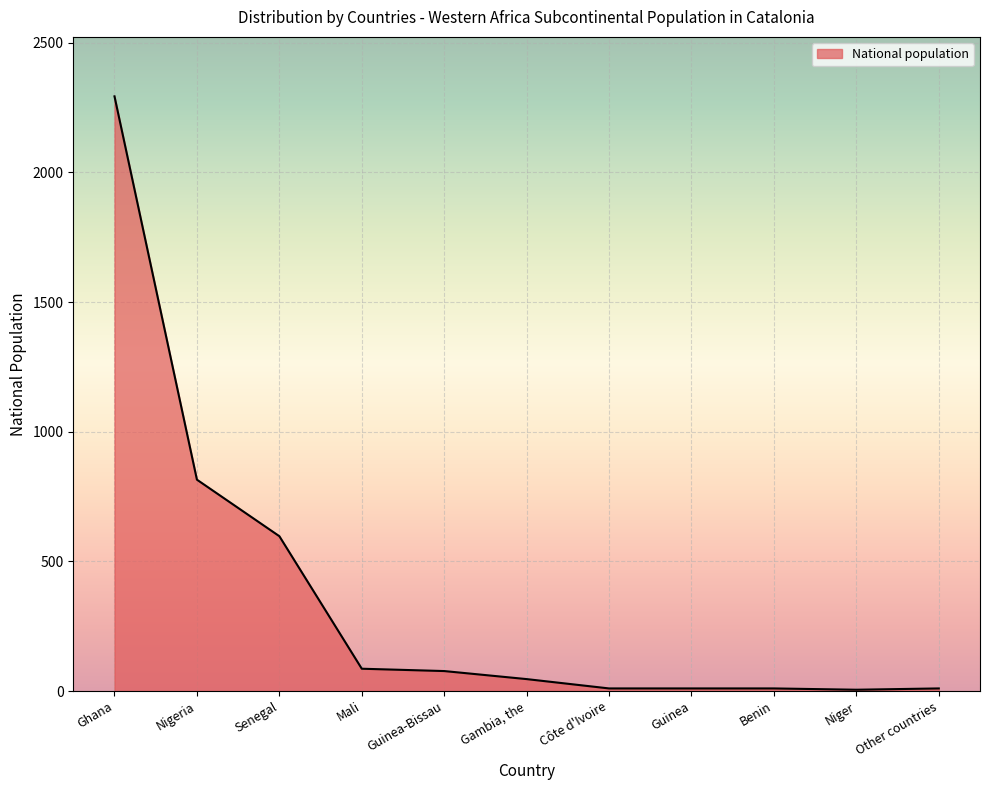

Is it true that the value at Guinea-Bissau is 77?

True